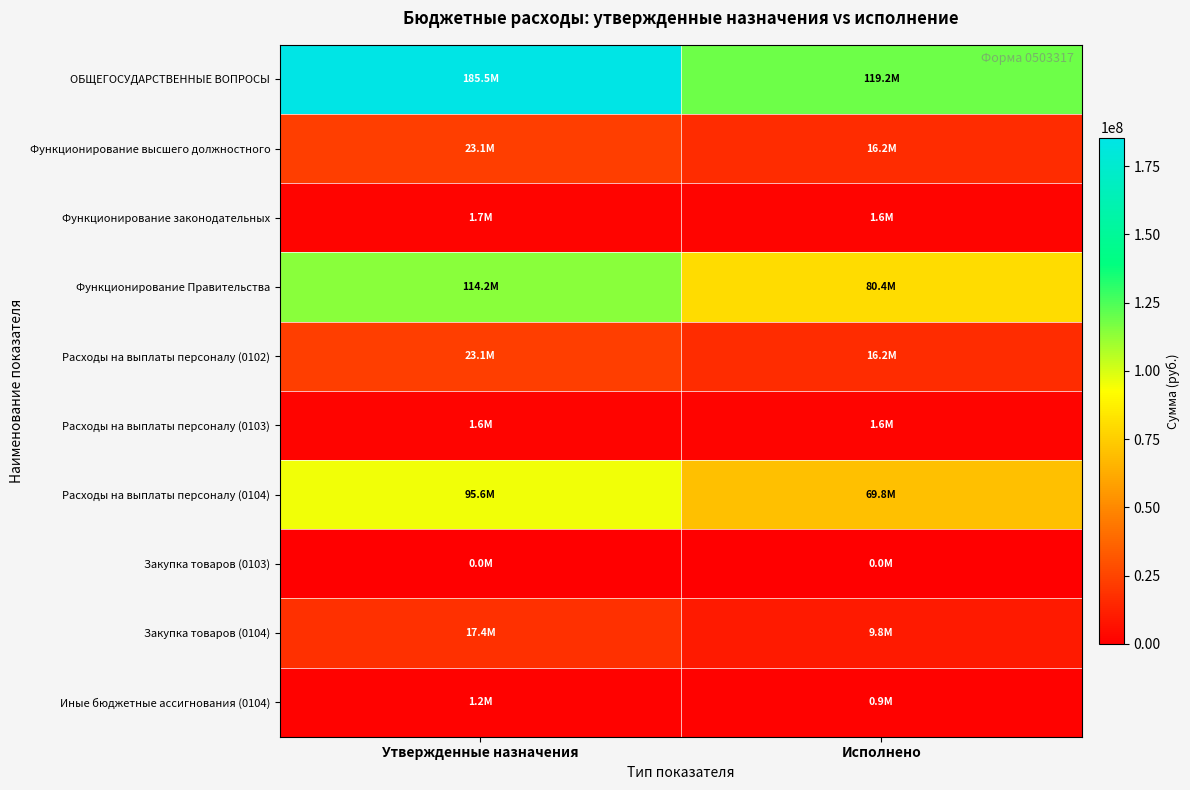

Rank the series by their maximum value, from lowest to highest.

Закупка товаров (0103), Иные бюджетные ассигнования (0104), Расходы на выплаты персоналу (0103), Функционирование законодательных, Закупка товаров (0104), Функционирование высшего должностного, Расходы на выплаты персоналу (0102), Расходы на выплаты персоналу (0104), Функционирование Правительства, ОБЩЕГОСУДАРСТВЕННЫЕ ВОПРОСЫ